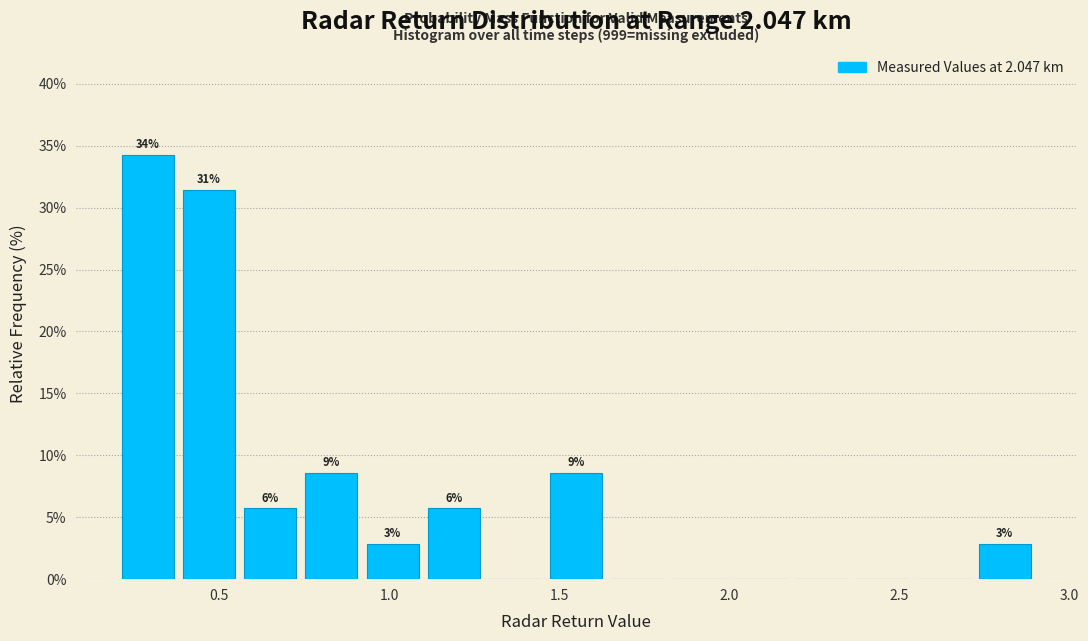

Read against the x-axis, roughly where is the centre of the tallest bar?

0.30